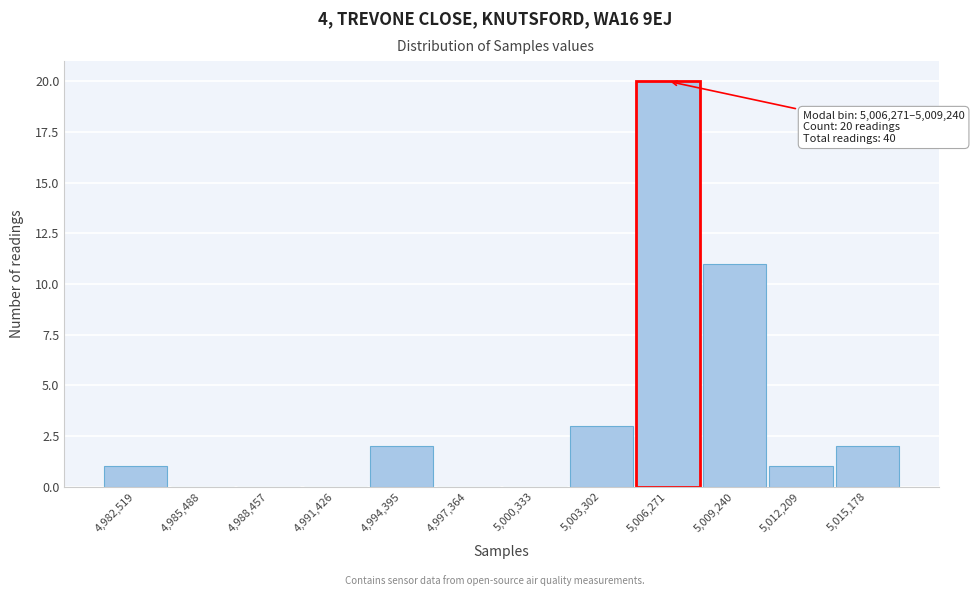

Reading right to left, transcribe all the data shown in this chart.

5,015,178=2	5,012,209=1	5,009,240=11	5,006,271=20	5,003,302=3	5,000,333=0	4,997,364=0	4,994,395=2	4,991,426=0	4,988,457=0	4,985,488=0	4,982,519=1